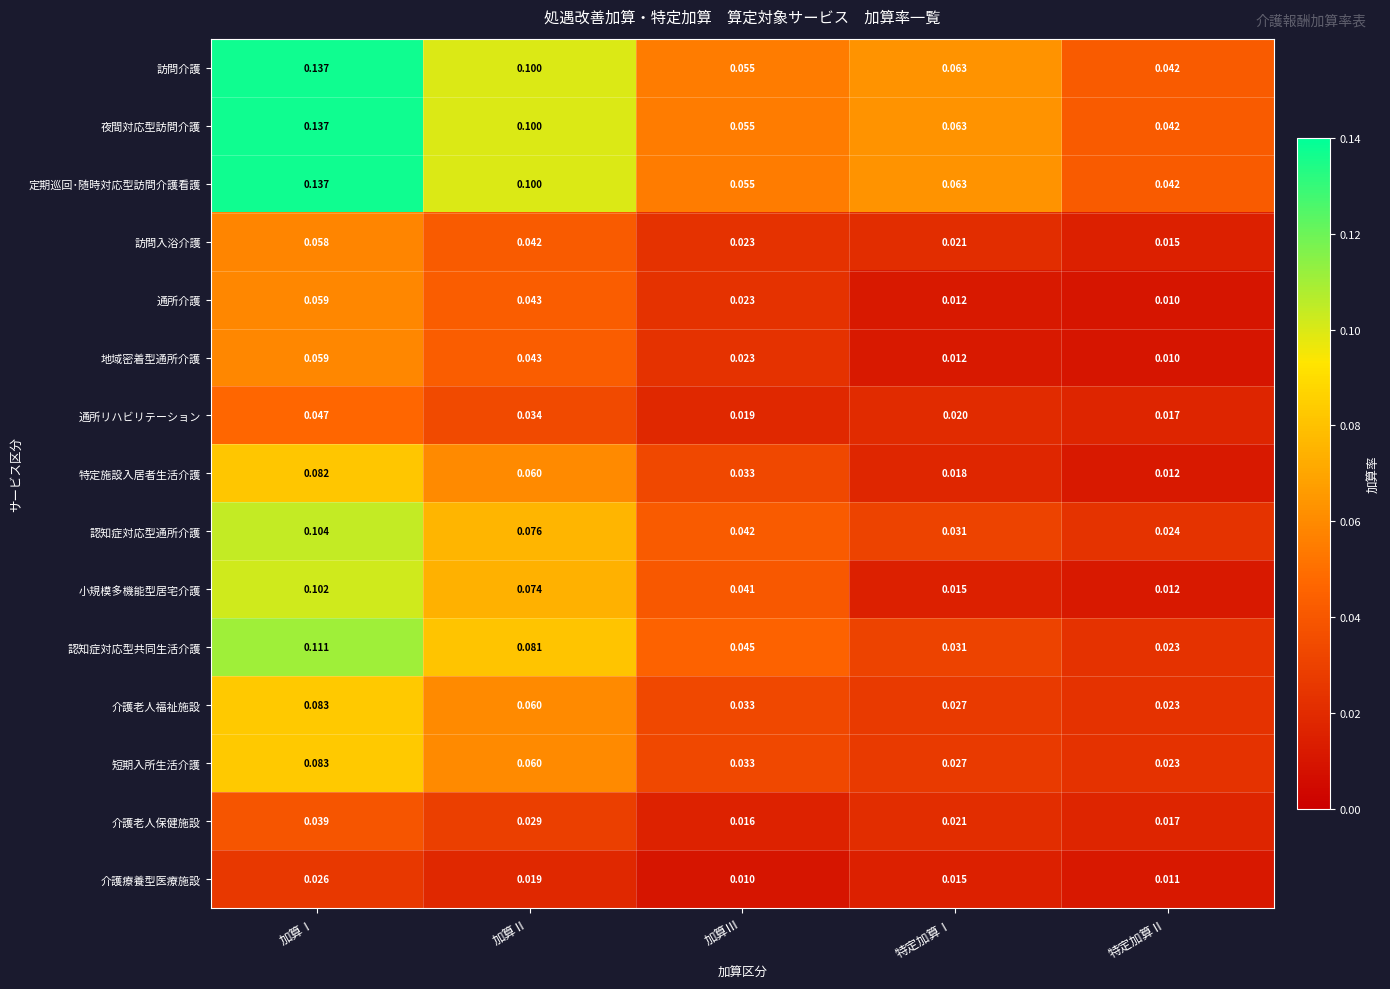

At which category is the sum across all series the highest?

加算Ⅰ